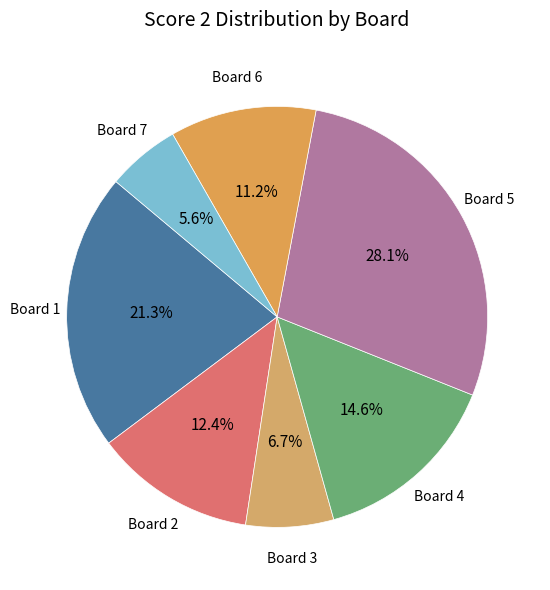

Rank the categories by value from highest to lowest.

Board 5, Board 1, Board 4, Board 2, Board 6, Board 3, Board 7